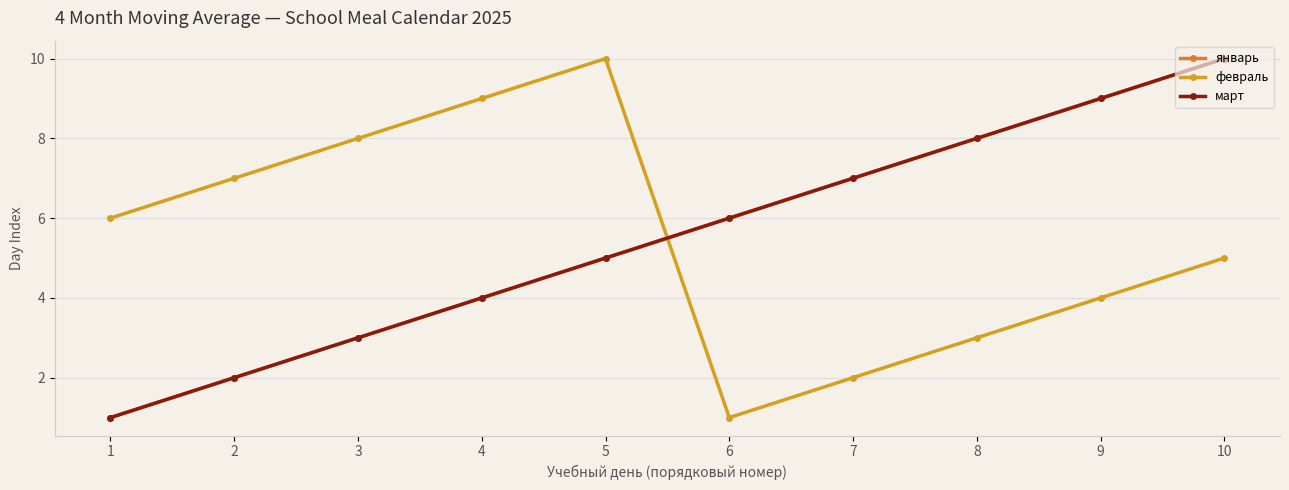

At which category does the chart reach its peak across all series?

10